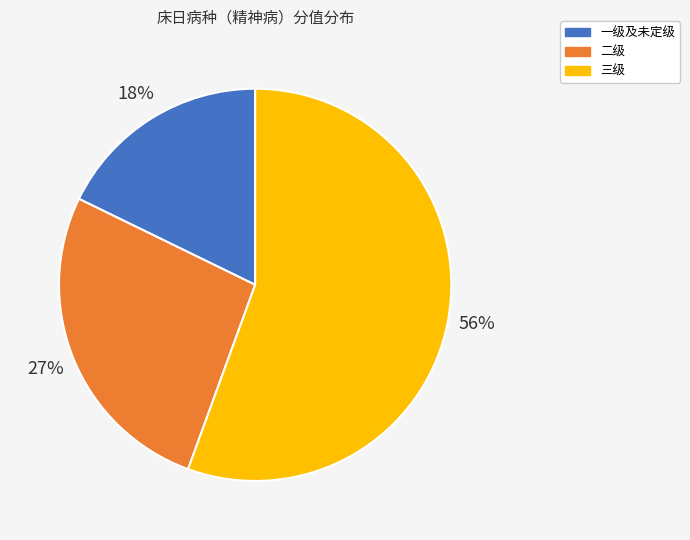

Which category has the smallest portion of the pie?

一级及未定级